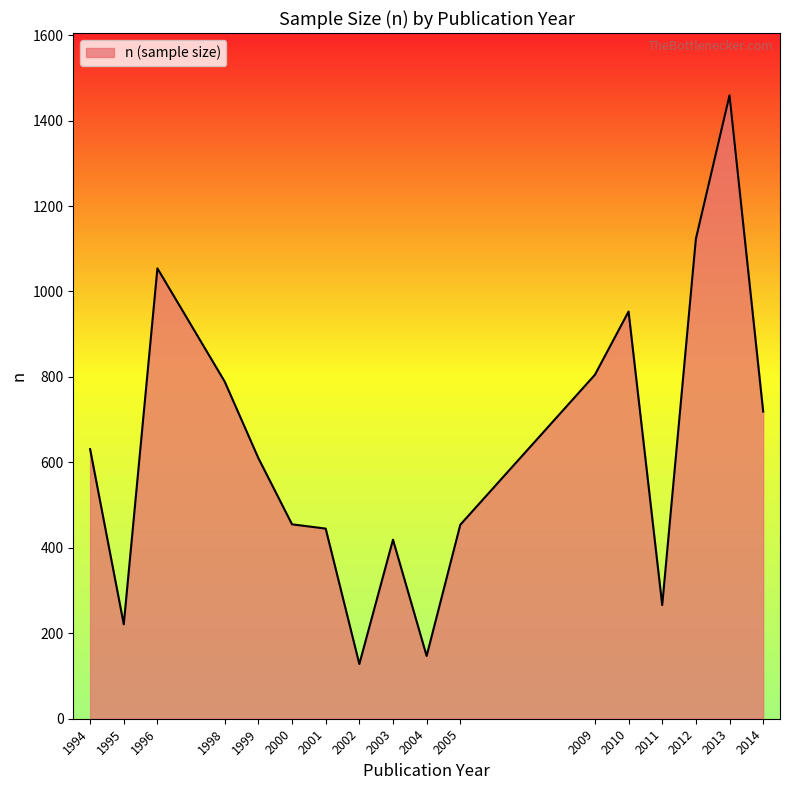

The value at 2014 is 494. True or false?

False